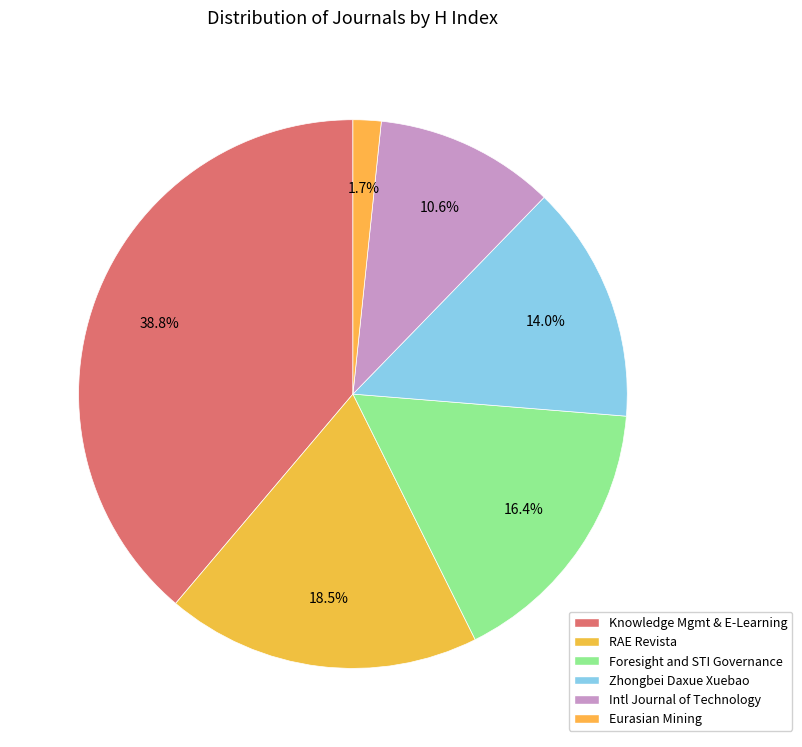

How many slices are in this pie chart?

6